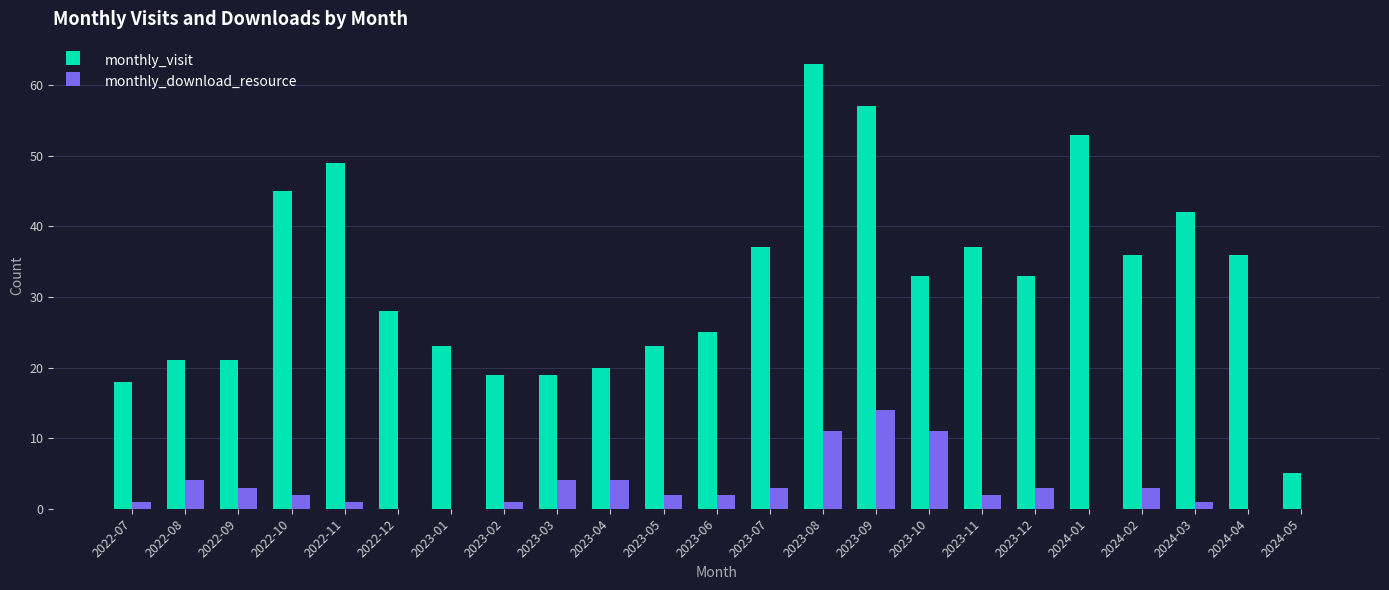

Which series has the largest range (max minus min)?

monthly_visit